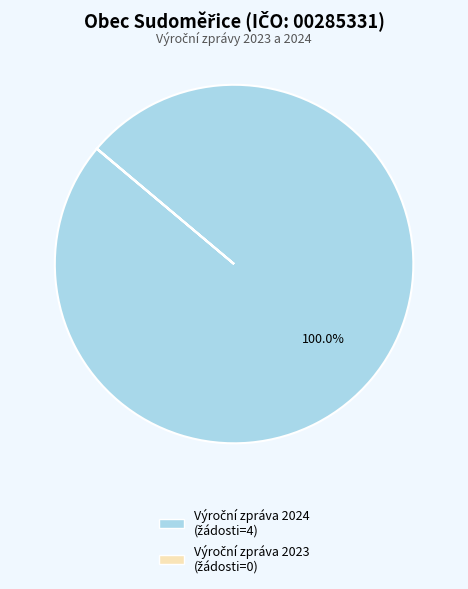

Is there any slice that represents more than half of the pie?

Yes